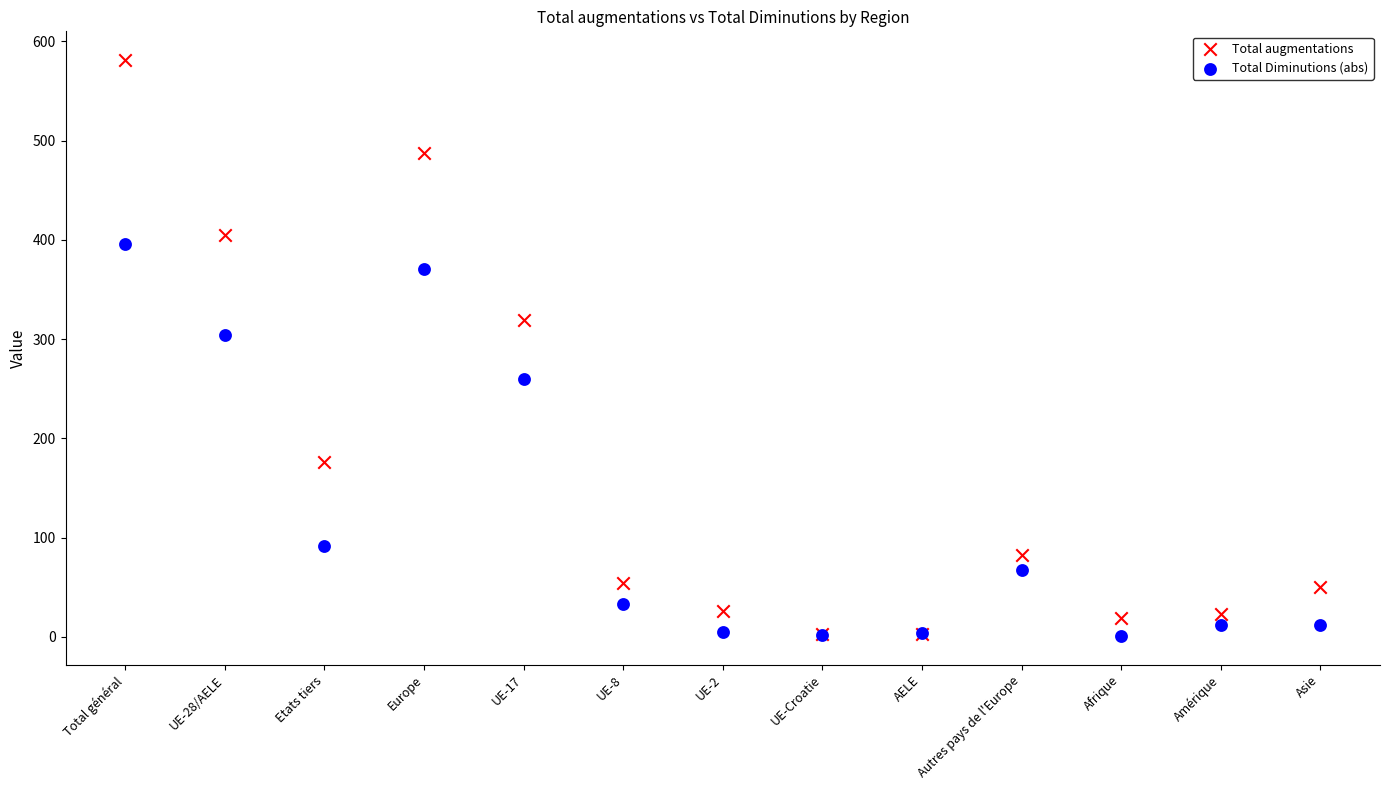

In the Total augmentations series, what Y value is closest to 292?

319